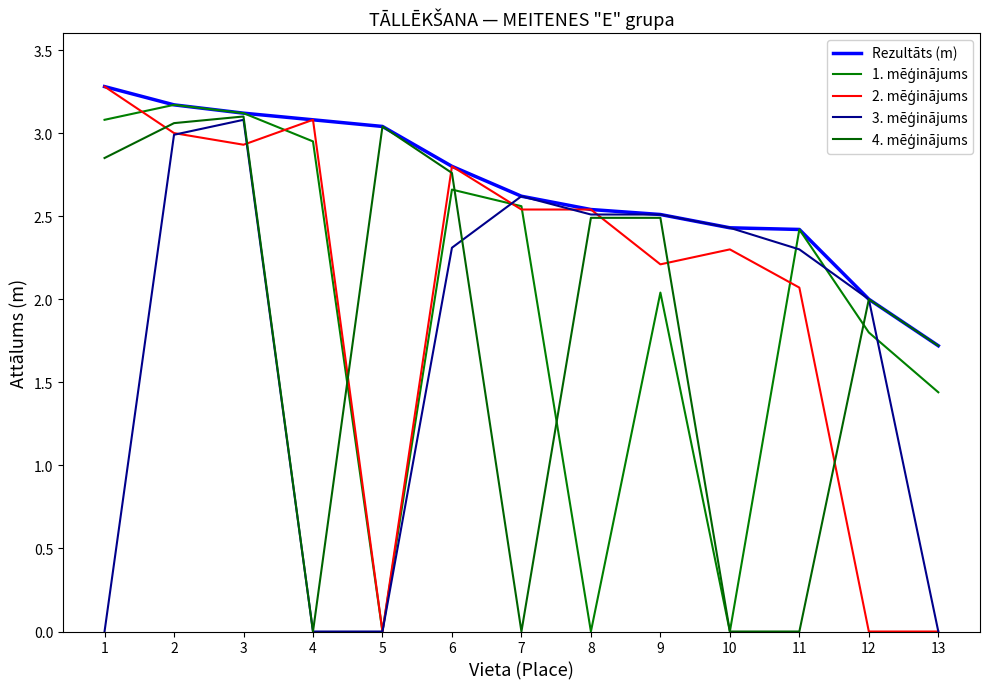

What is the value of the 1. mēģinājums point at the 13th from the left?

1.4